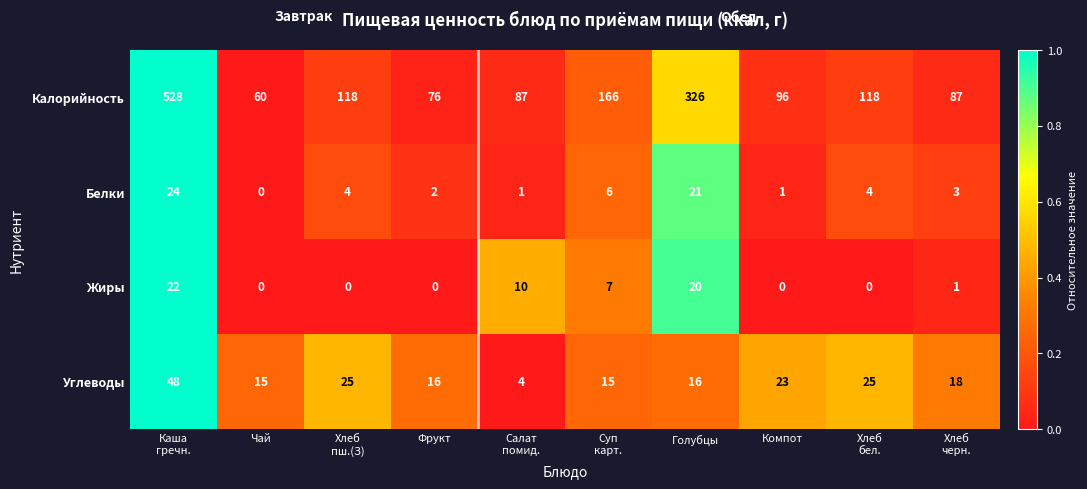

Which category has the lowest value in the Калорийность series?

Чай